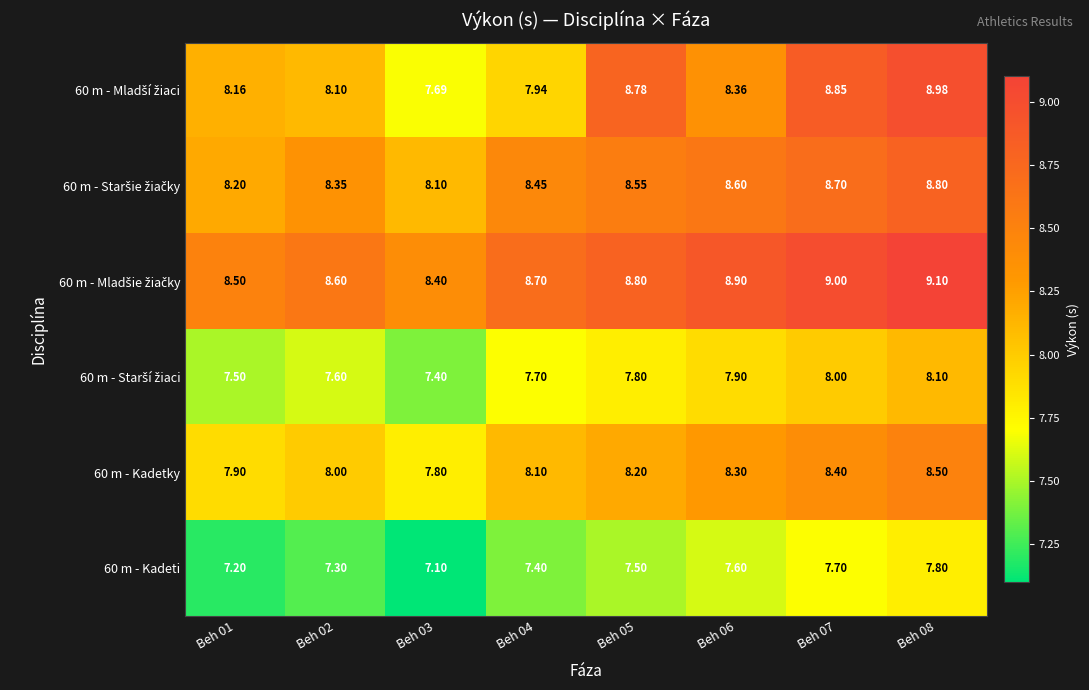

Which series has the largest total across all categories?

60 m - Mladšie žiačky